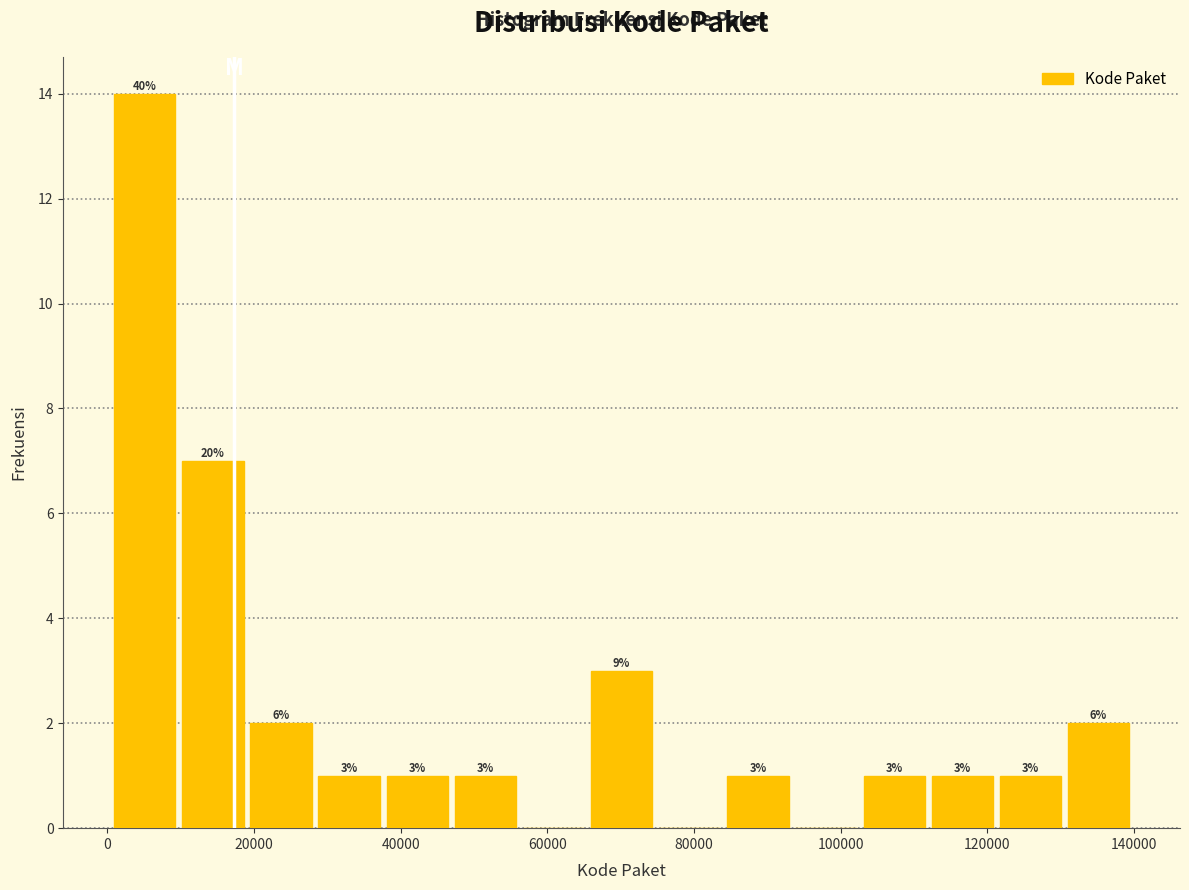

Which range on the x-axis has the tallest bar?

0 to 10000